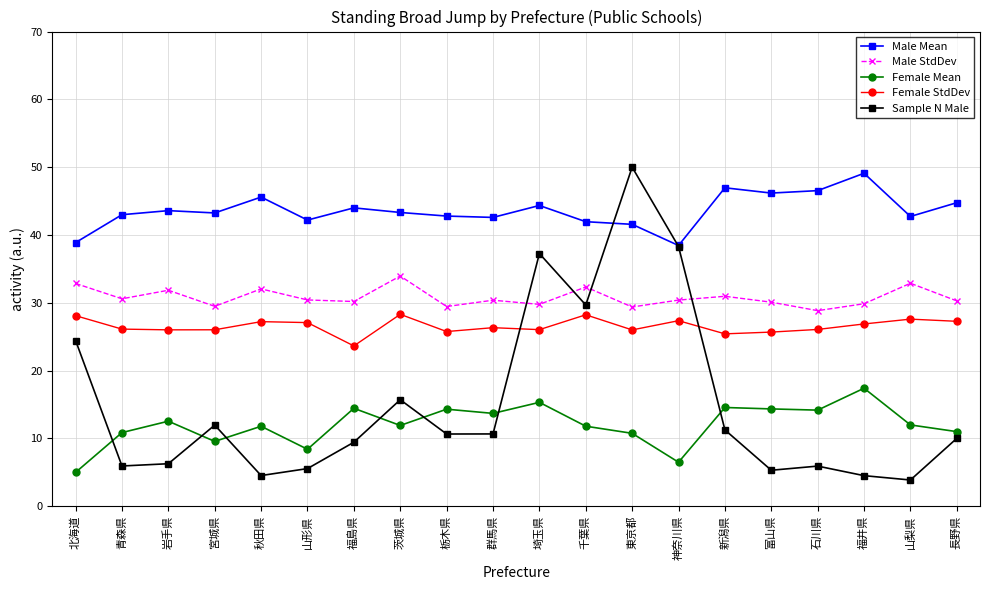

At 青森県, list the series in order from largest to smallest.

Male Mean, Male StdDev, Female StdDev, Female Mean, Sample N Male